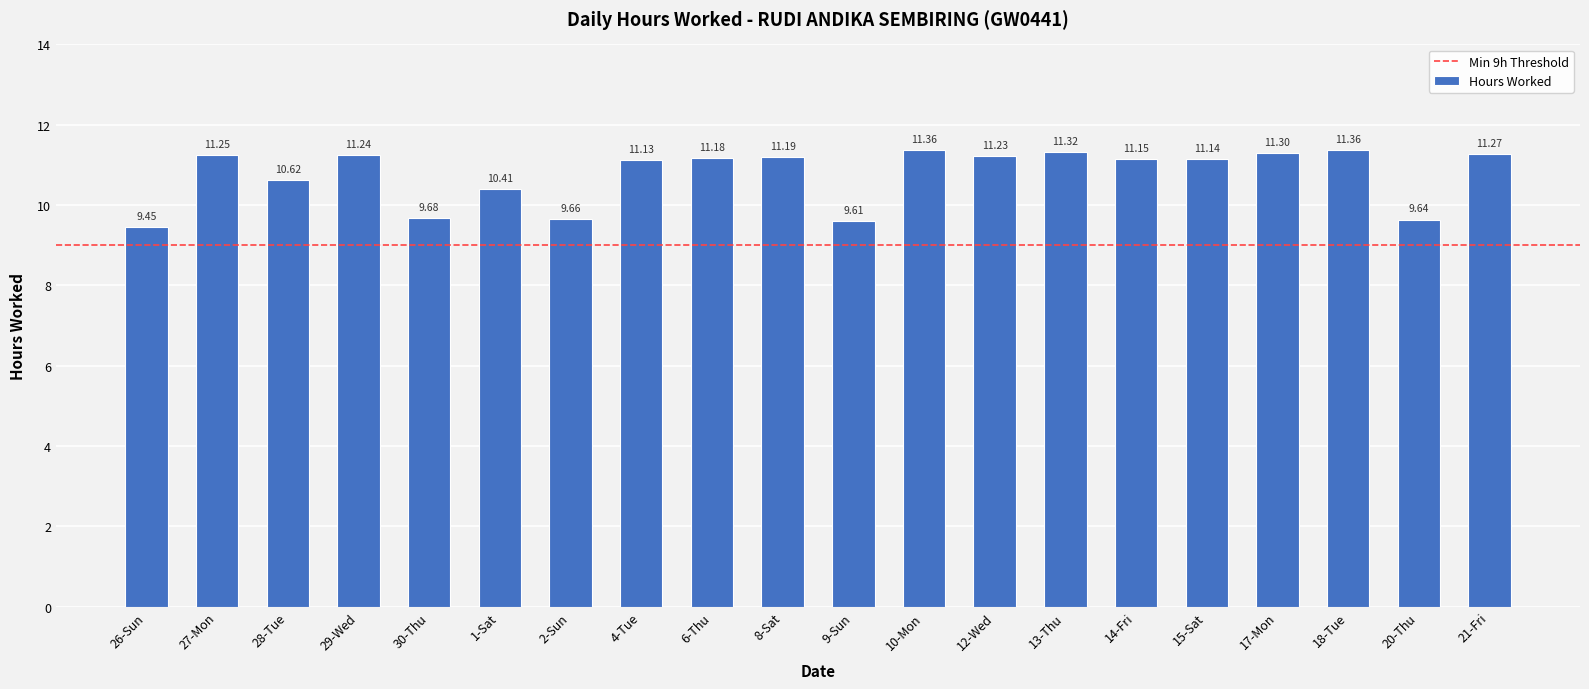

Count the number of values greater than 11.

13